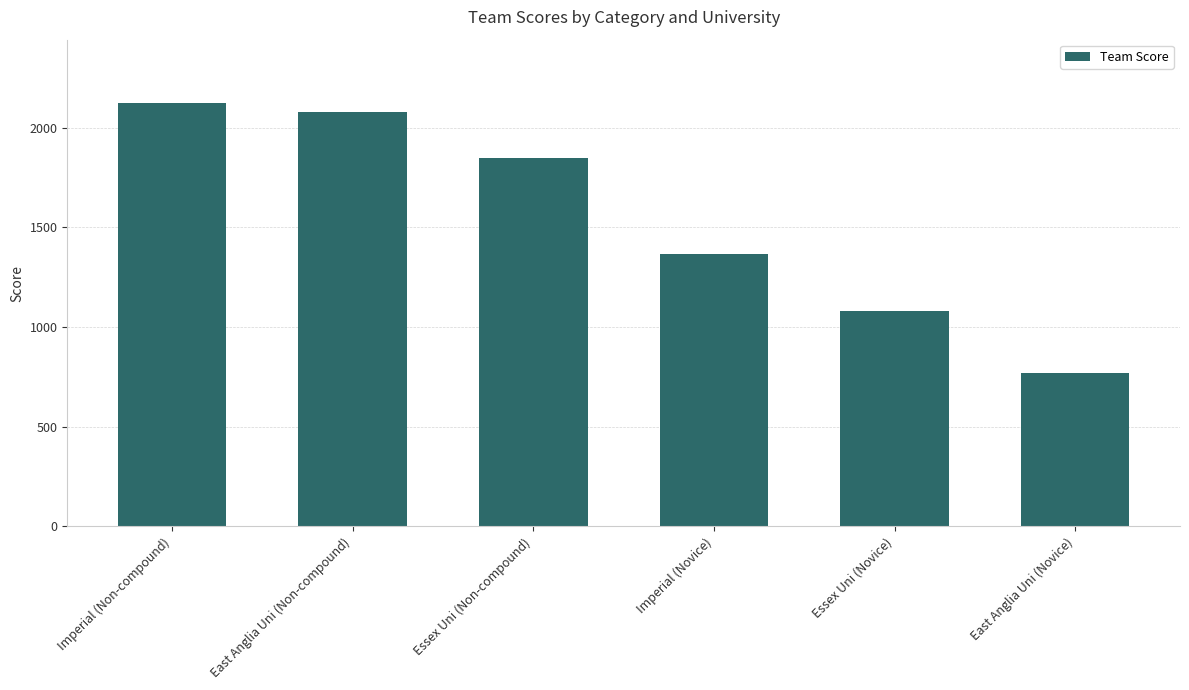

What is the ratio of the value at East Anglia Uni (Novice) to the value at Imperial (Non-compound)?

0.4